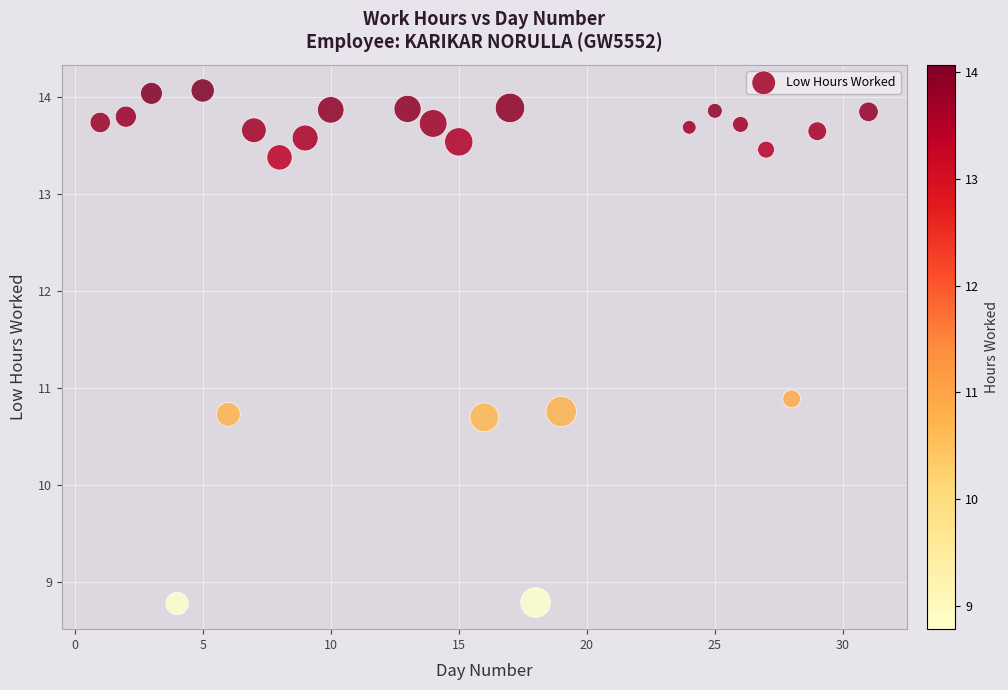

What Y value in the scatter plot is closest to 11?

10.9